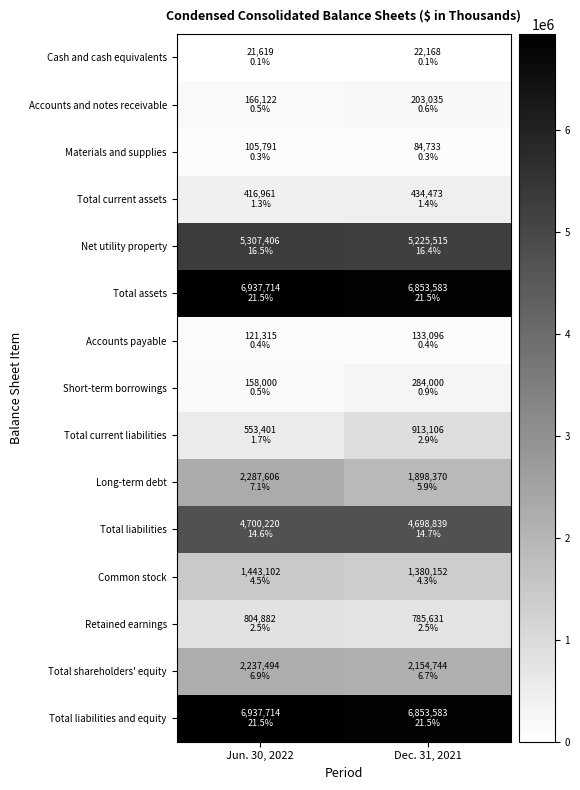

Reading left to right, list all the values displayed in this chart.

Cash and cash equivalents: Jun. 30, 2022=21619	Dec. 31, 2021=22168
Accounts and notes receivable: Jun. 30, 2022=166122	Dec. 31, 2021=203035
Materials and supplies: Jun. 30, 2022=105791	Dec. 31, 2021=84733
Total current assets: Jun. 30, 2022=416961	Dec. 31, 2021=434473
Net utility property: Jun. 30, 2022=5307406	Dec. 31, 2021=5225515
Total assets: Jun. 30, 2022=6937714	Dec. 31, 2021=6853583
Accounts payable: Jun. 30, 2022=121315	Dec. 31, 2021=133096
Short-term borrowings: Jun. 30, 2022=158000	Dec. 31, 2021=284000
Total current liabilities: Jun. 30, 2022=553401	Dec. 31, 2021=913106
Long-term debt: Jun. 30, 2022=2287606	Dec. 31, 2021=1898370
Total liabilities: Jun. 30, 2022=4700220	Dec. 31, 2021=4698839
Common stock: Jun. 30, 2022=1443102	Dec. 31, 2021=1380152
Retained earnings: Jun. 30, 2022=804882	Dec. 31, 2021=785631
Total shareholders' equity: Jun. 30, 2022=2237494	Dec. 31, 2021=2154744
Total liabilities and equity: Jun. 30, 2022=6937714	Dec. 31, 2021=6853583